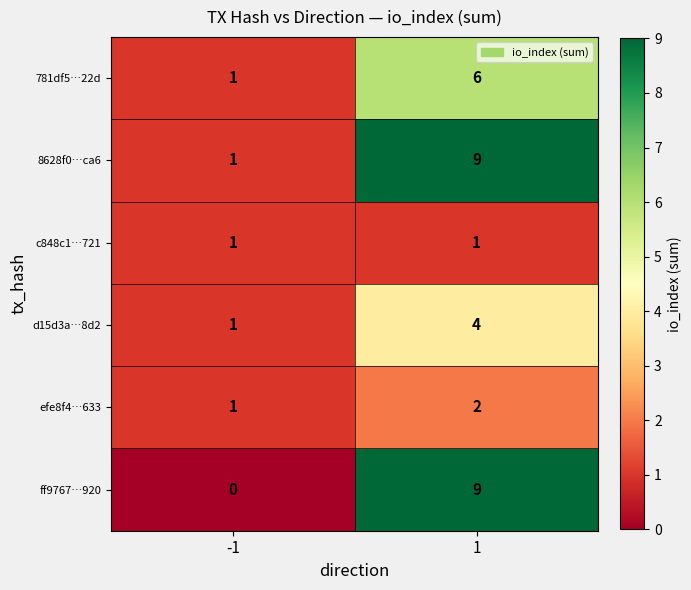

How many series are shown in this chart?

6